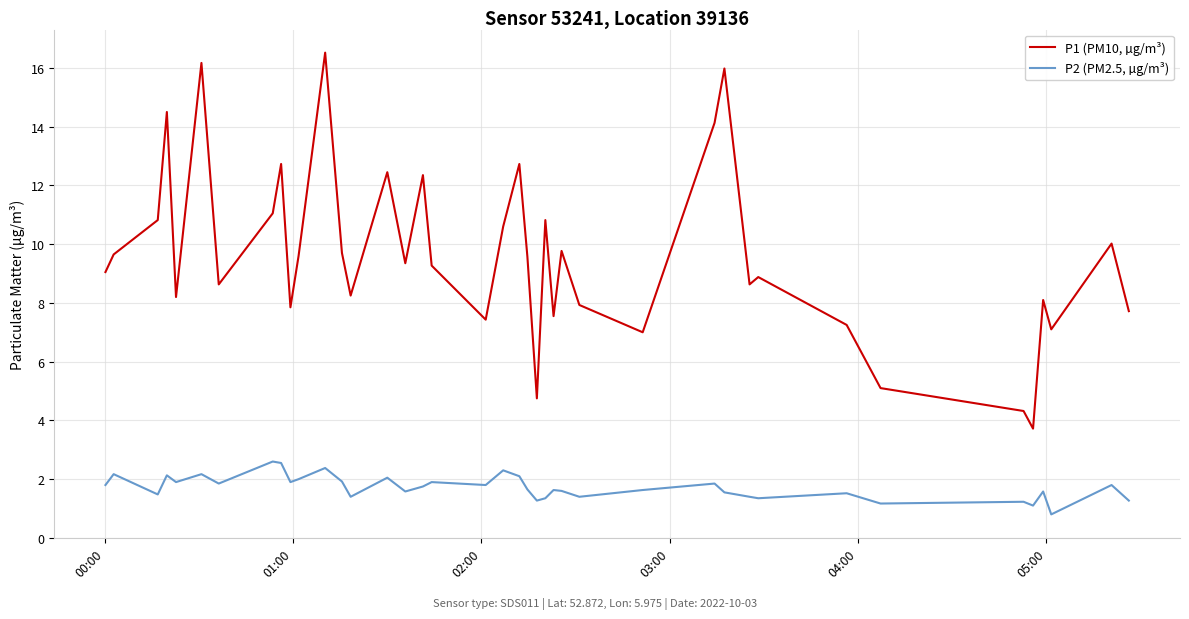

True or false: P1 (PM10, µg/m³) and P2 (PM2.5, µg/m³) cross at least once.

False